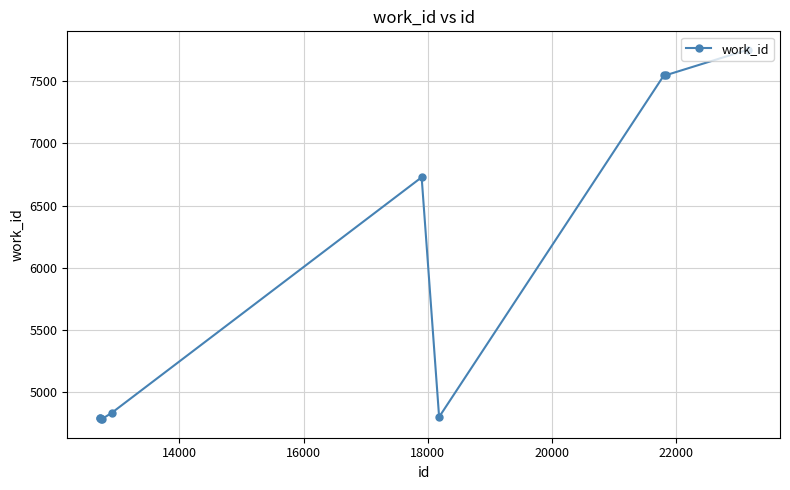

How many values are below 4837?

5